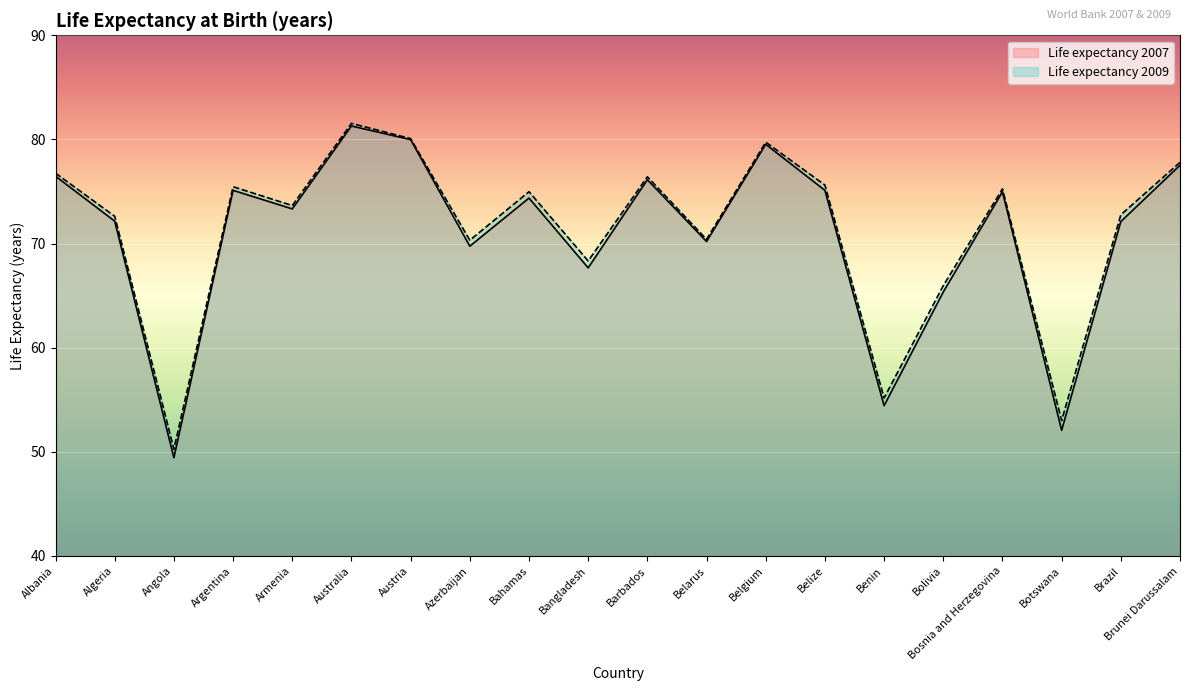

At which category does Life expectancy 2007 reach its first local peak?

Argentina